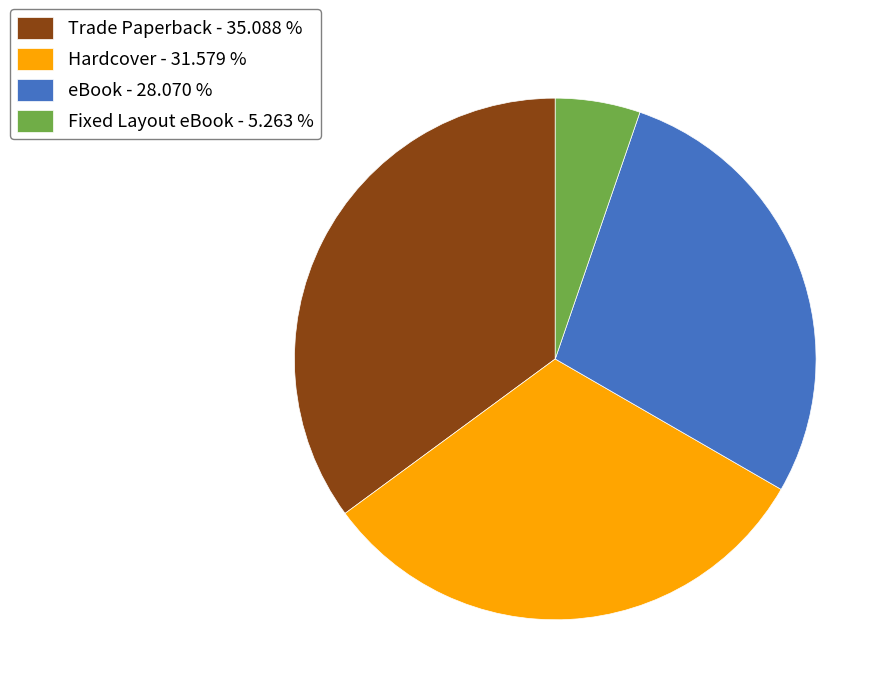

Between Trade Paperback - 35.088 % and Hardcover - 31.579 %, which is larger?

Trade Paperback - 35.088 %